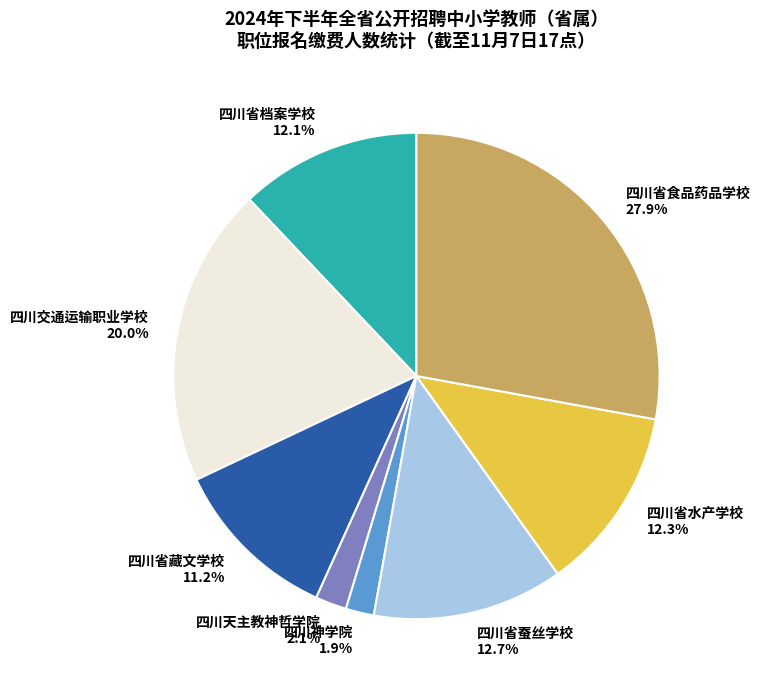

Is it true that 四川省食品药品学校 is 43% of the pie?

False